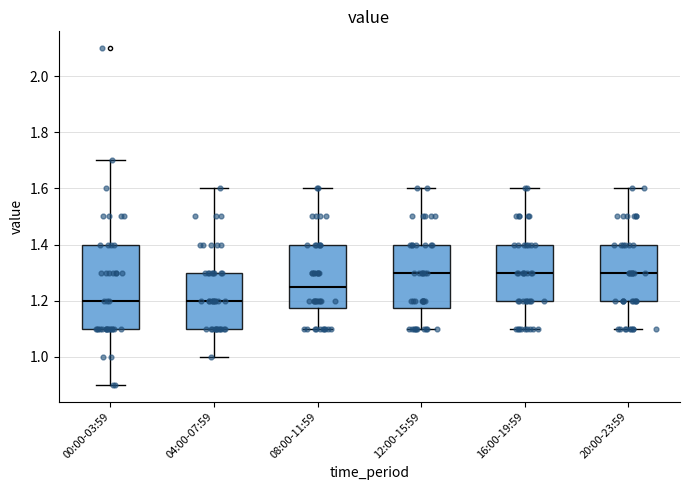

Comparing the boxes themselves (not the whiskers), which one is the tallest?

00:00-03:59